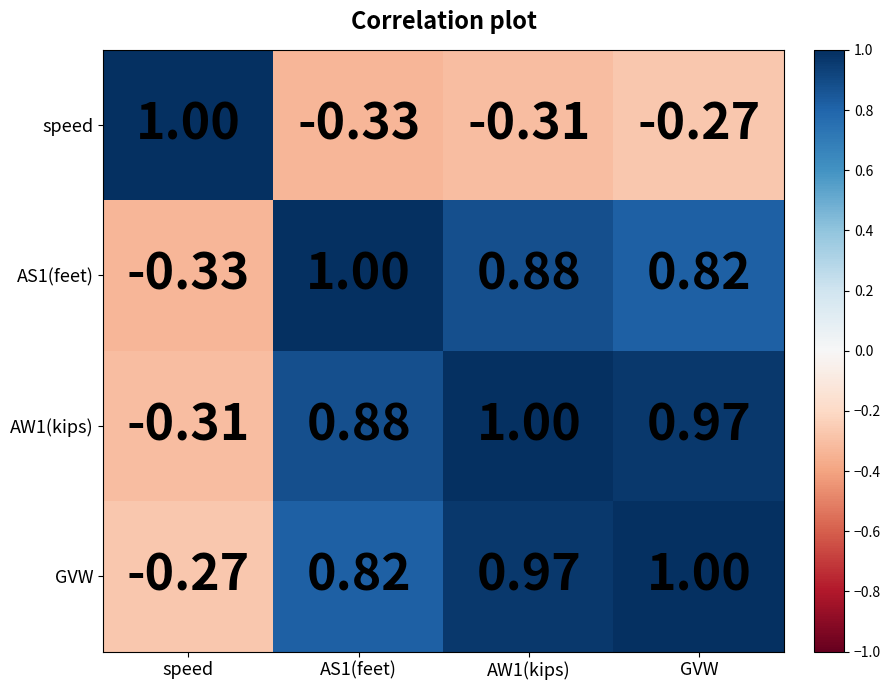

Which category has the lowest value in the AS1(feet) series?

speed